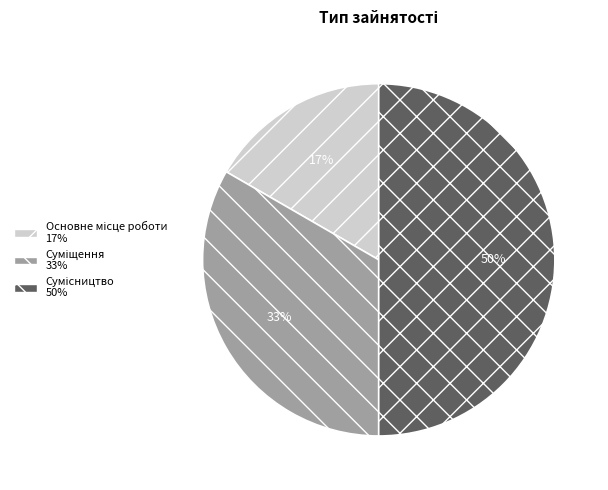

To the nearest percent, what is the difference between the largest and smallest slice percentages?

33%